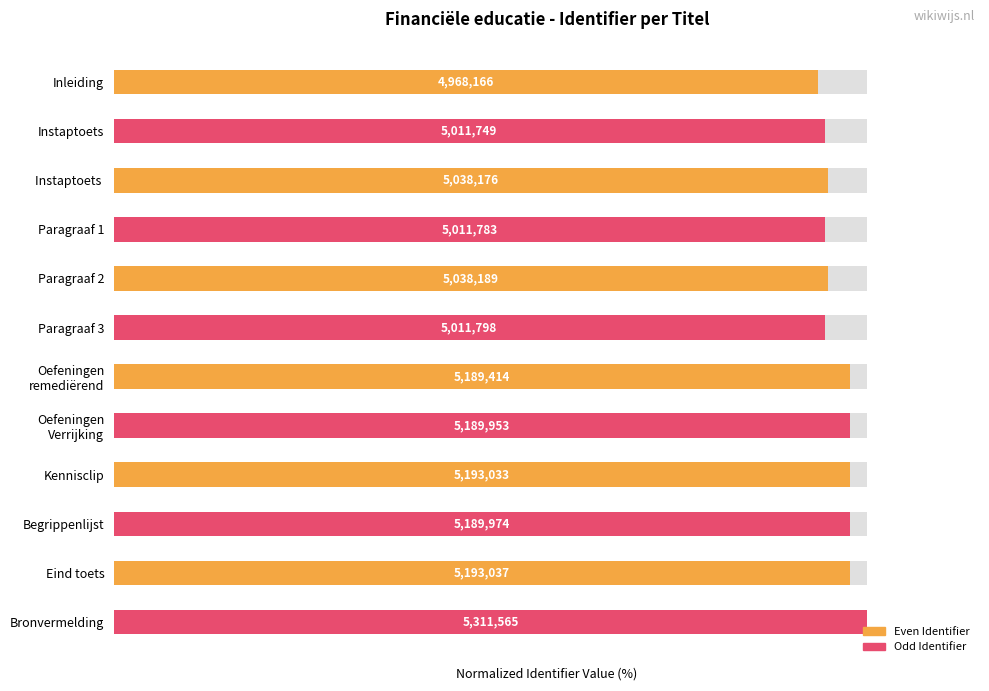

Rank the categories by value from highest to lowest.

Bronvermelding, Eind toets, Kennisclip, Begrippenlijst, Oefeningen Verrijking, Oefeningen remediërend, Paragraaf 2, Instaptoets, Paragraaf 3, Paragraaf 1, Instaptoets, Inleiding